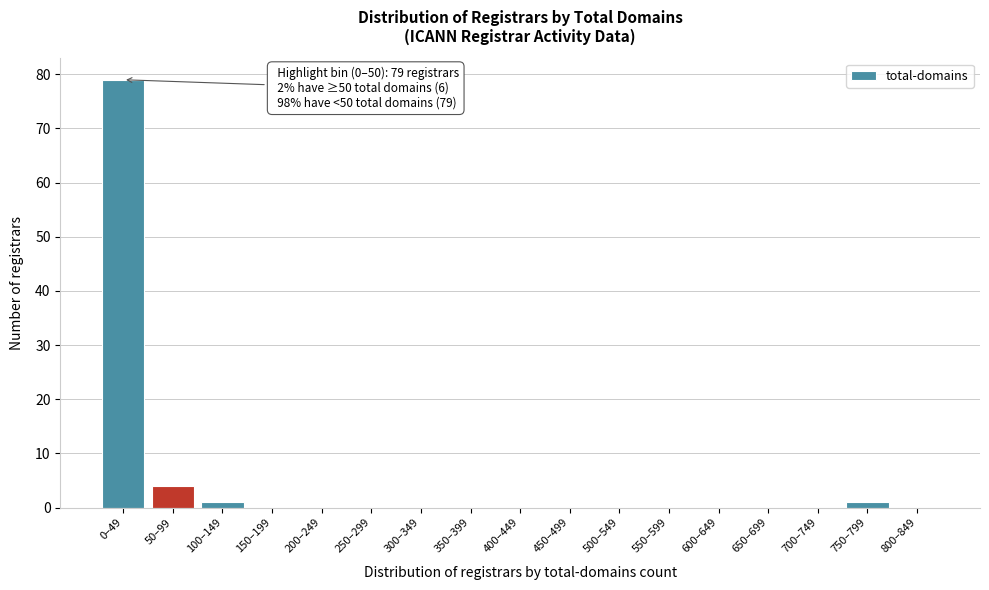

Reading left to right, extract all data points from this chart.

0–49=79	50–99=4	100–149=1	150–199=0	200–249=0	250–299=0	300–349=0	350–399=0	400–449=0	450–499=0	500–549=0	550–599=0	600–649=0	650–699=0	700–749=0	750–799=1	800–849=0